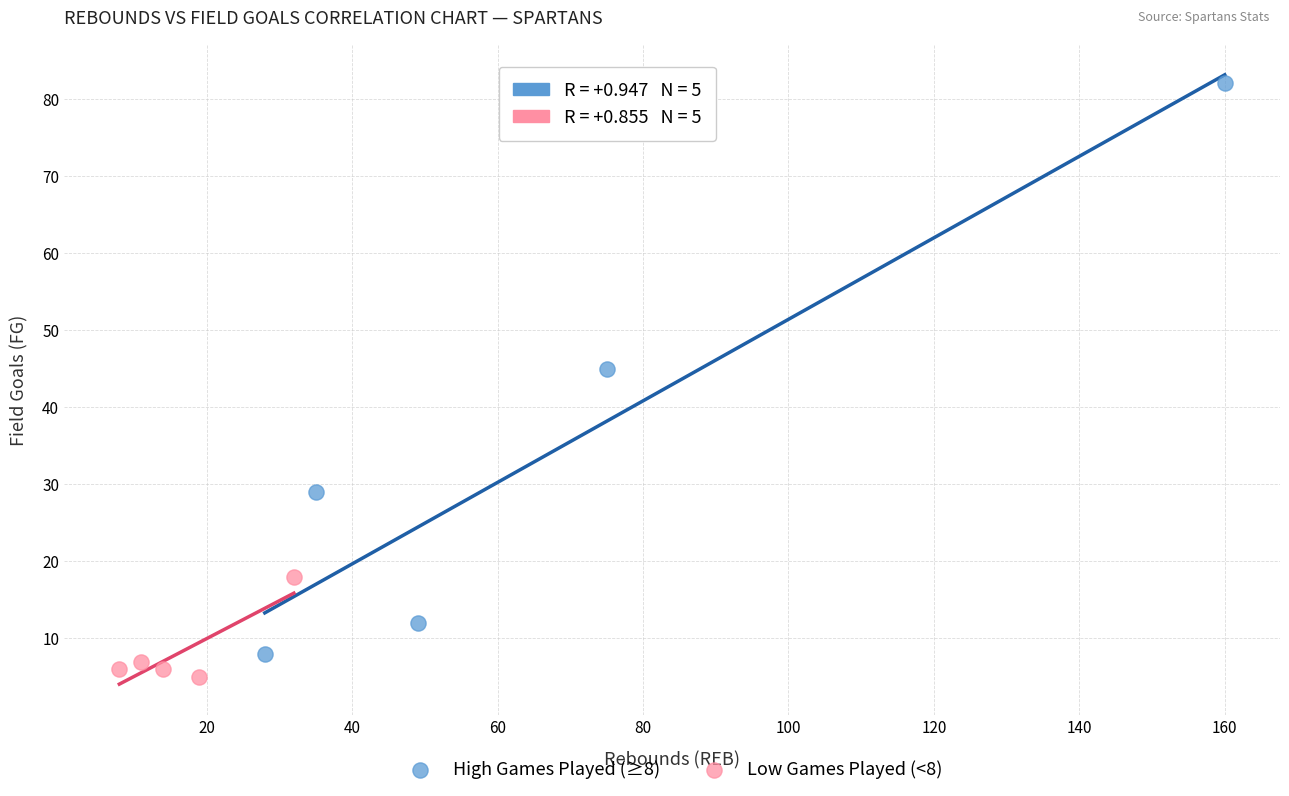

Which series contains the highest Y value?

High Games Played (≥8)